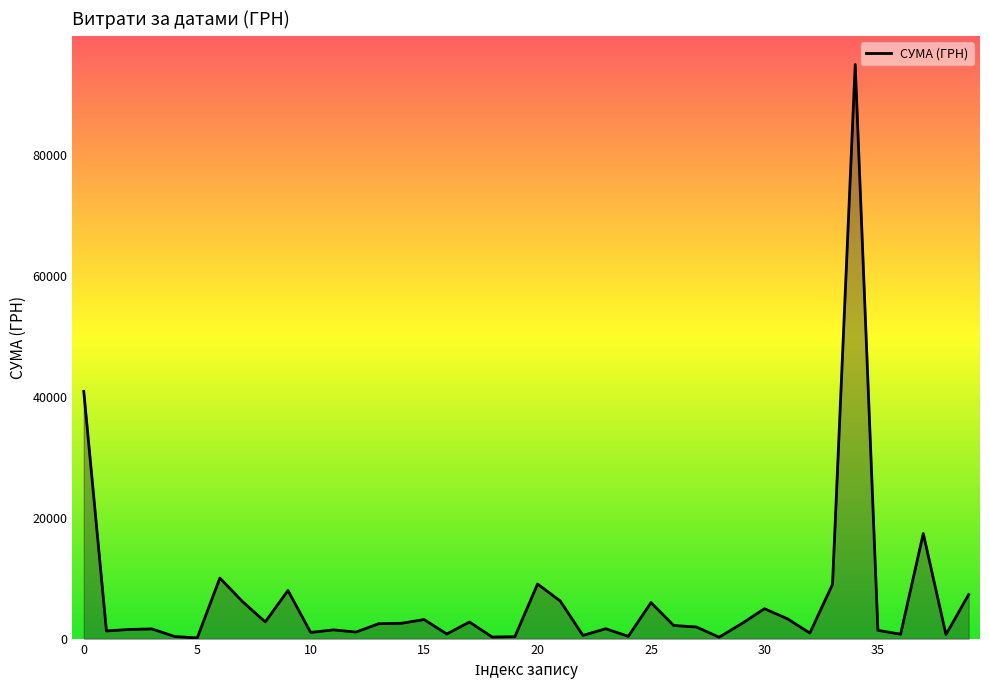

What is the greatest value displayed?

94929.9